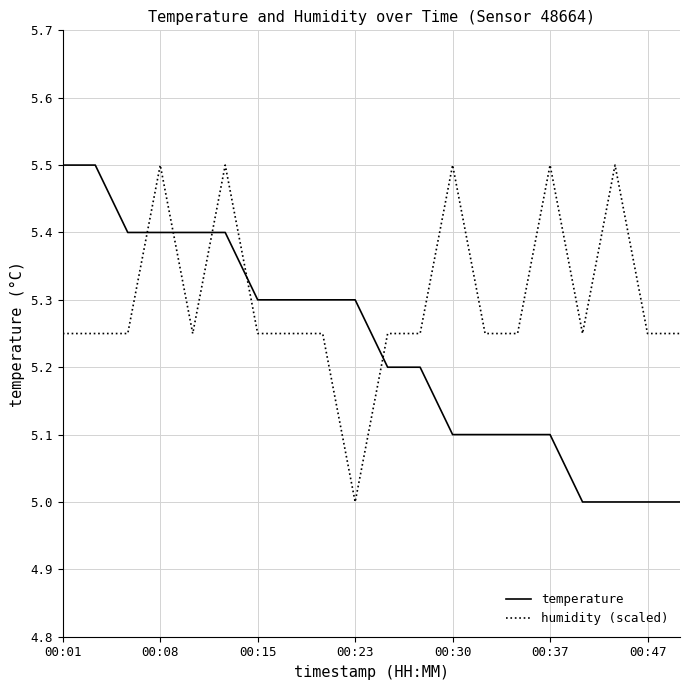

After their last crossing, which series has the higher values: temperature or humidity (scaled)?

humidity (scaled)